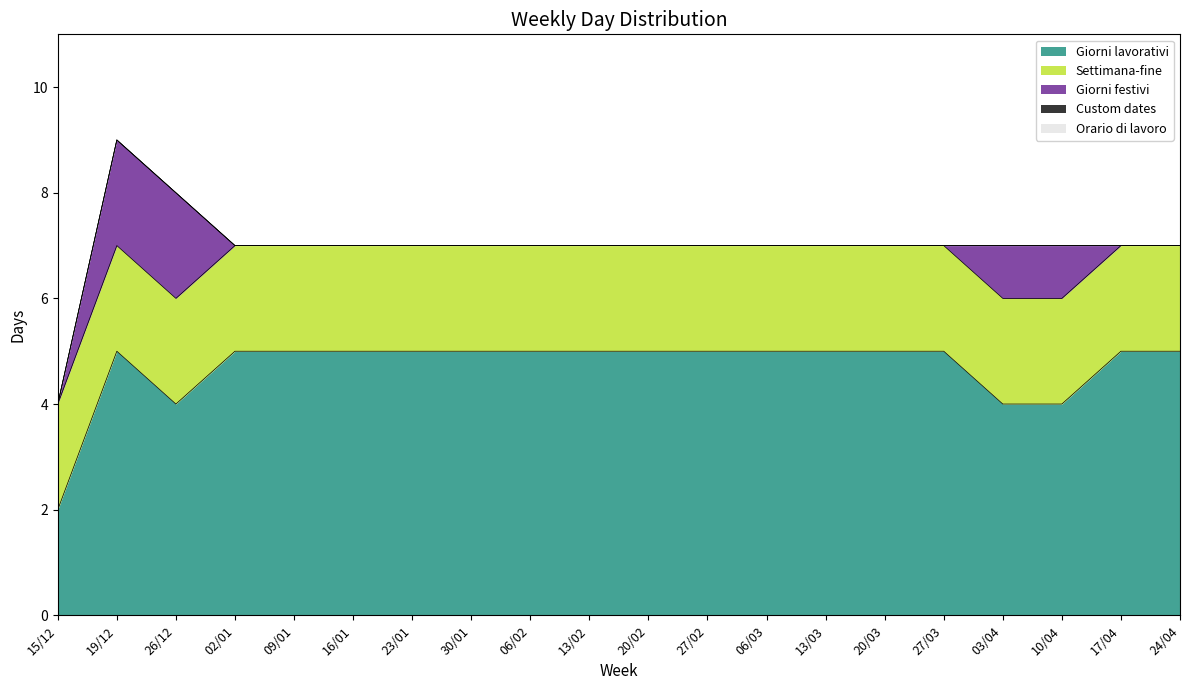

How many lines are shown in the chart?

5